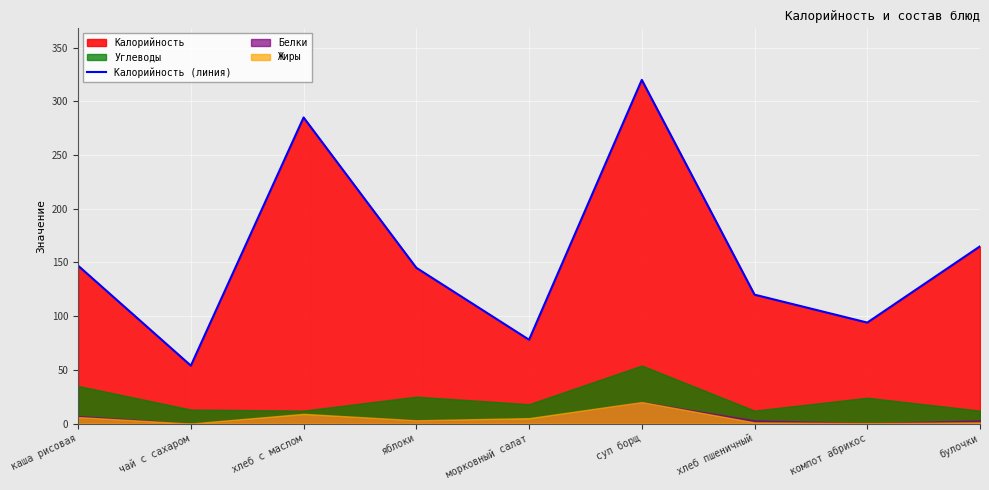

What is the difference between the second highest and minimum values?

231.1